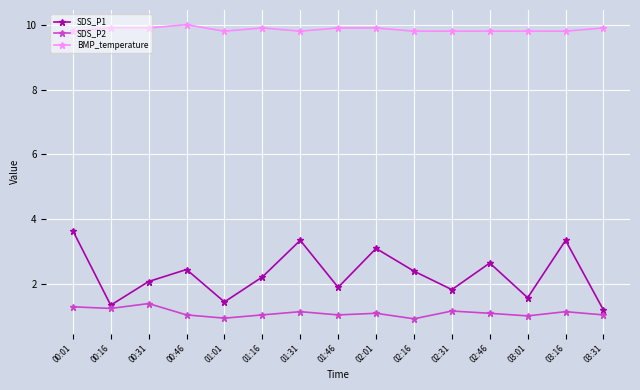

Is the value of BMP_temperature at 03:01 greater than the value of SDS_P2 at 00:16?

Yes